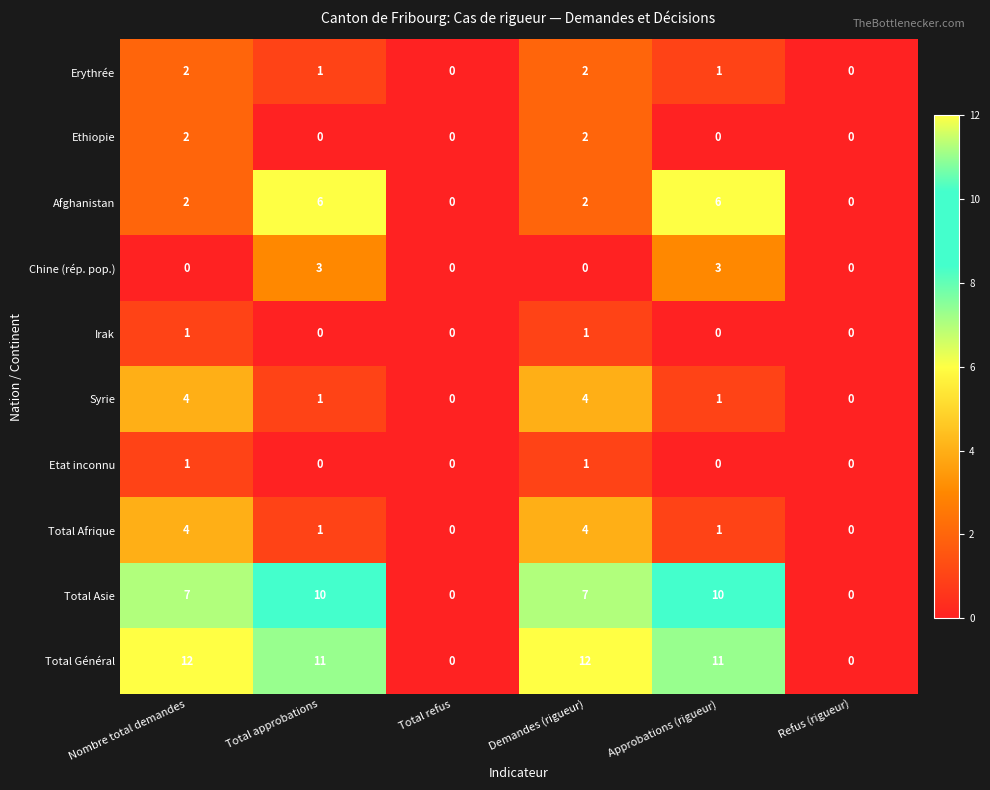

Is it true that Syrie equals 0 at Refus (rigueur)?

True